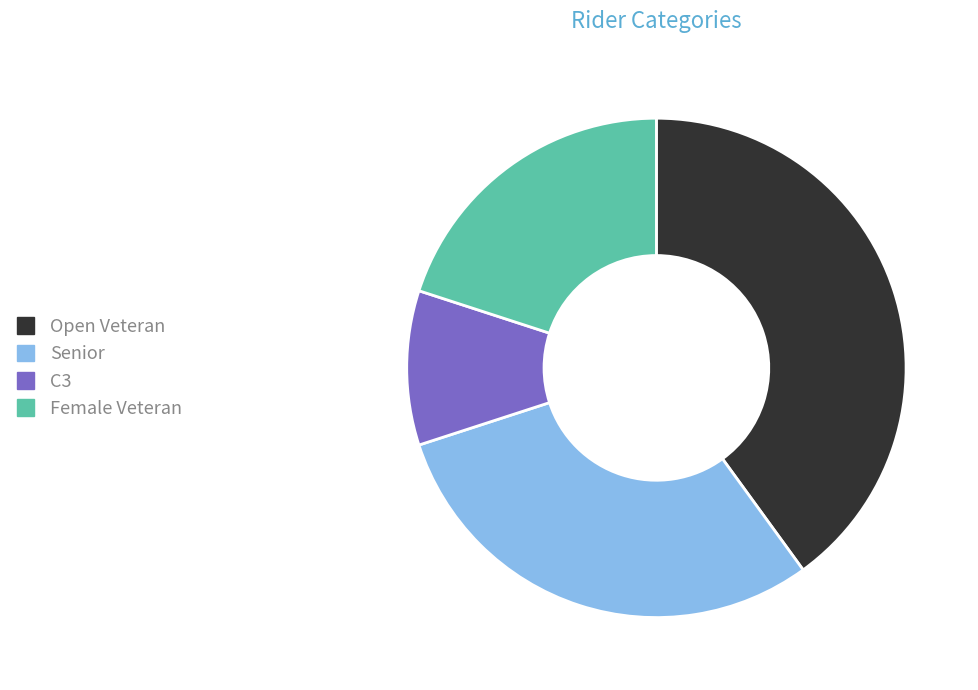

True or false: C3 accounts for 20% of the total.

False